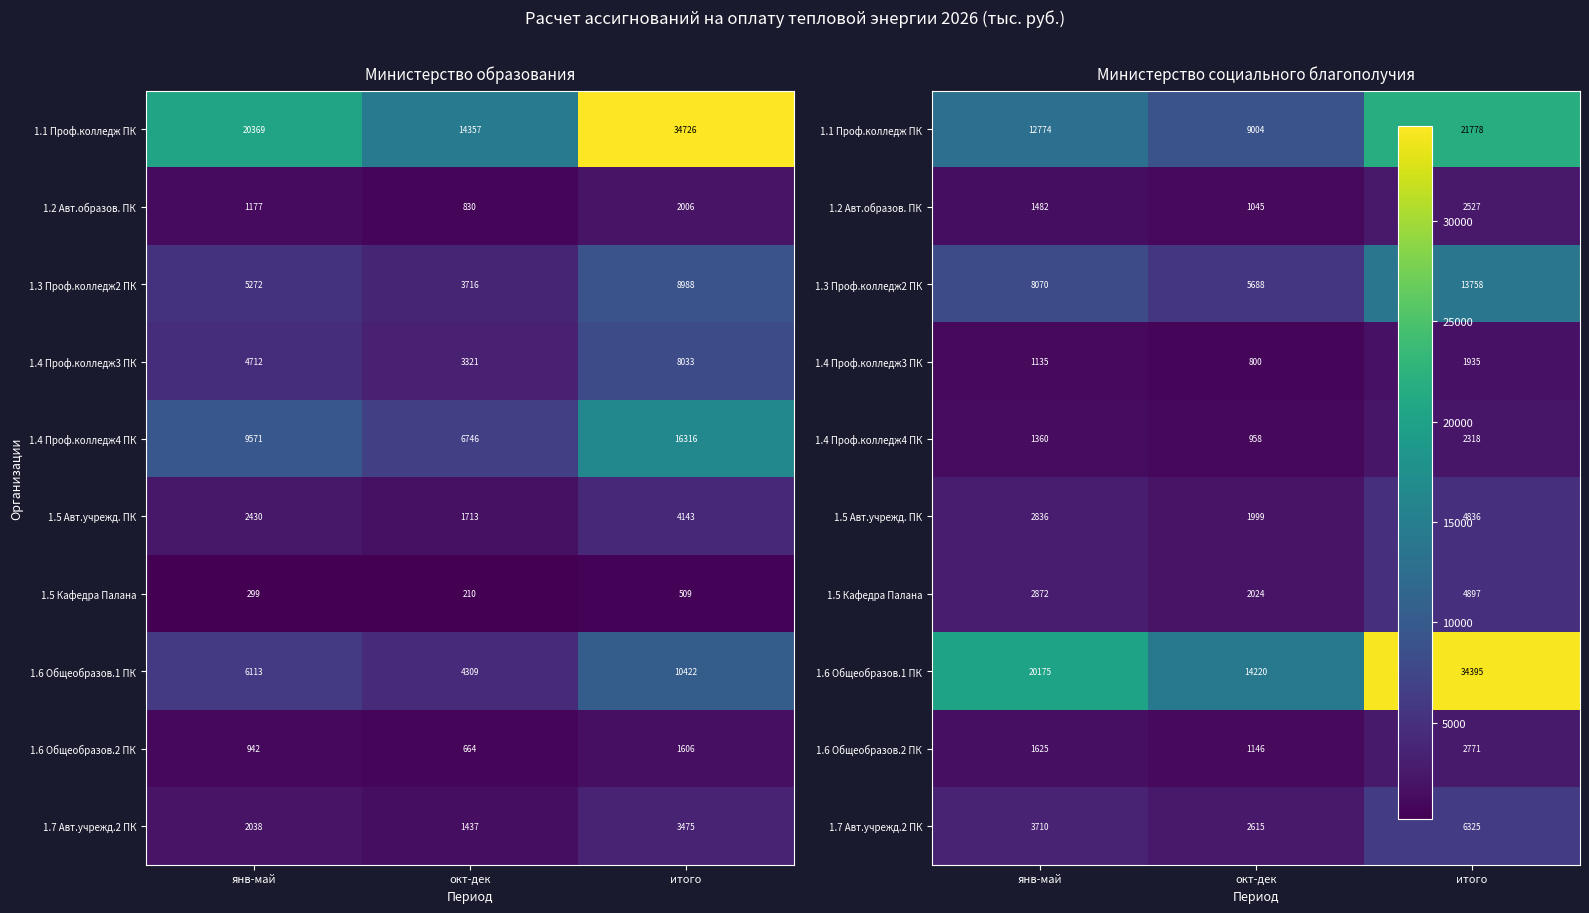

What is the sum of the 1.1 Проф.колледж ПК values at окт-дек and янв-май?

21777.8